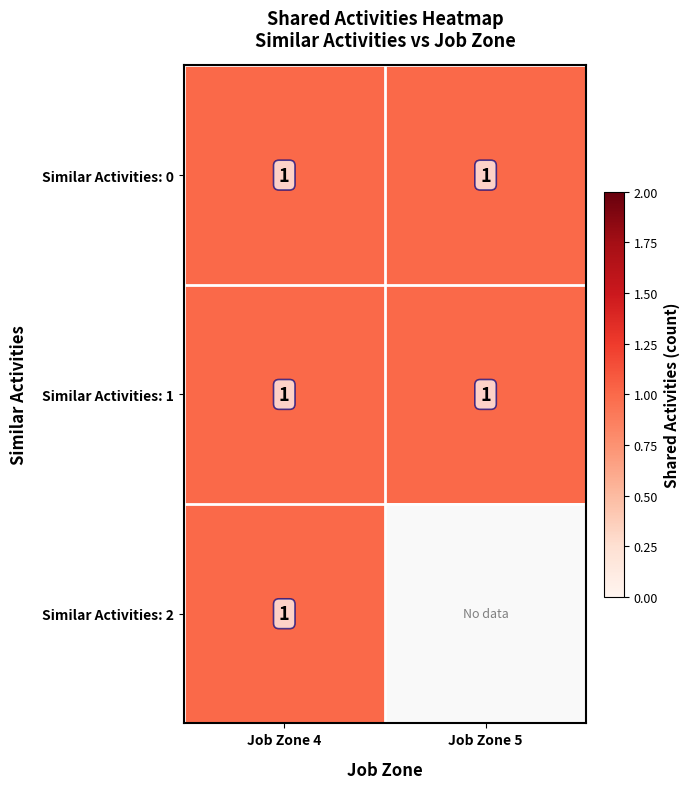

At how many categories does at least one series exceed 0?

2